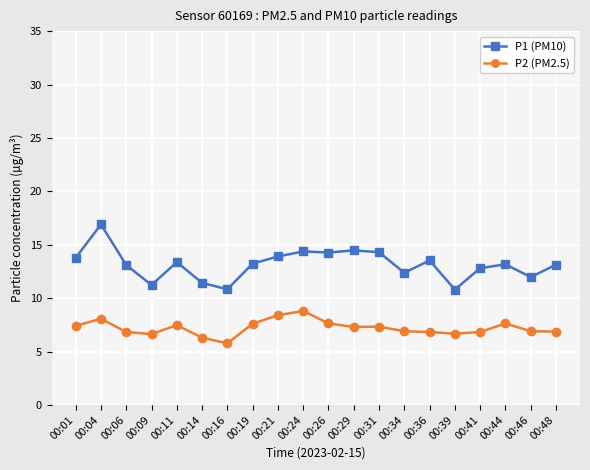

What are all the series names shown in the legend?

P1 (PM10), P2 (PM2.5)